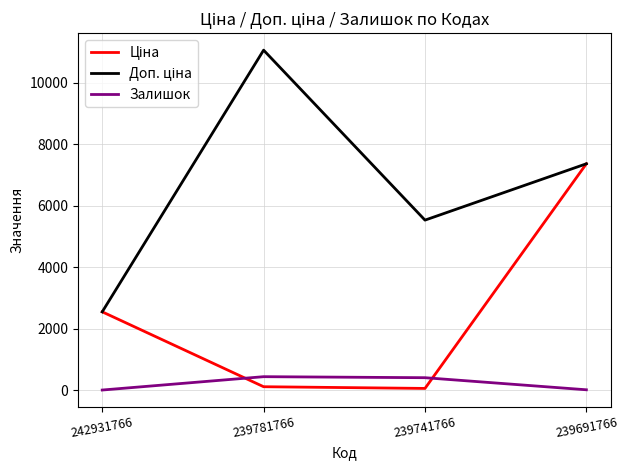

What is the maximum value shown in the chart?

11055.0